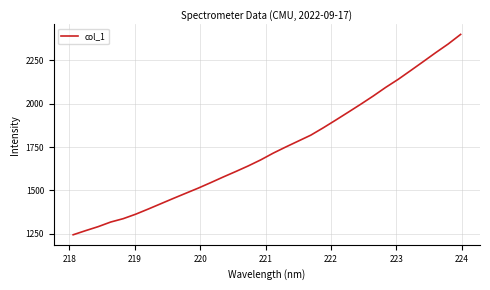

What is the greatest value displayed?

2399.8